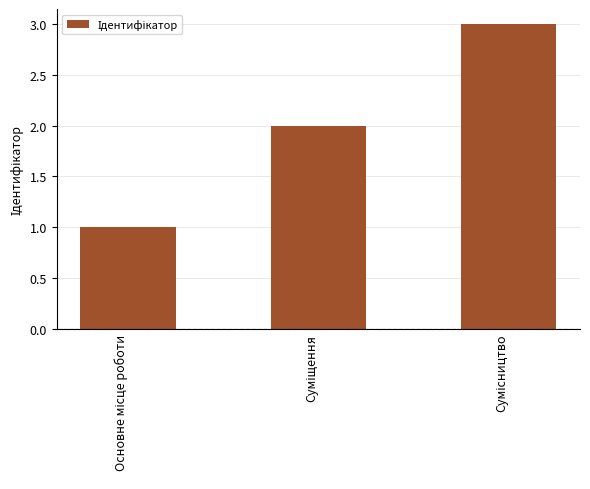

What is the greatest value displayed?

3